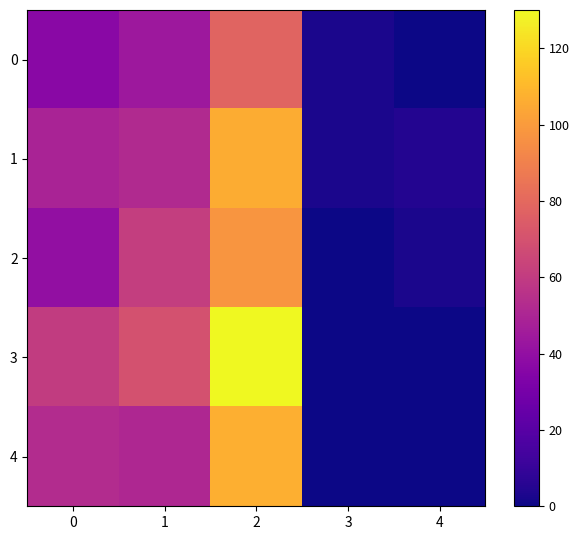

Reading left to right, list all the values displayed in this chart.

0: 0=37	1=44	2=78	3=3	4=0
1: 0=49	1=52	2=106	3=3	4=5
2: 0=40	1=61	2=98	3=0	4=3
3: 0=60	1=70	2=130	3=0	4=0
4: 0=53	1=51	2=107	3=0	4=0